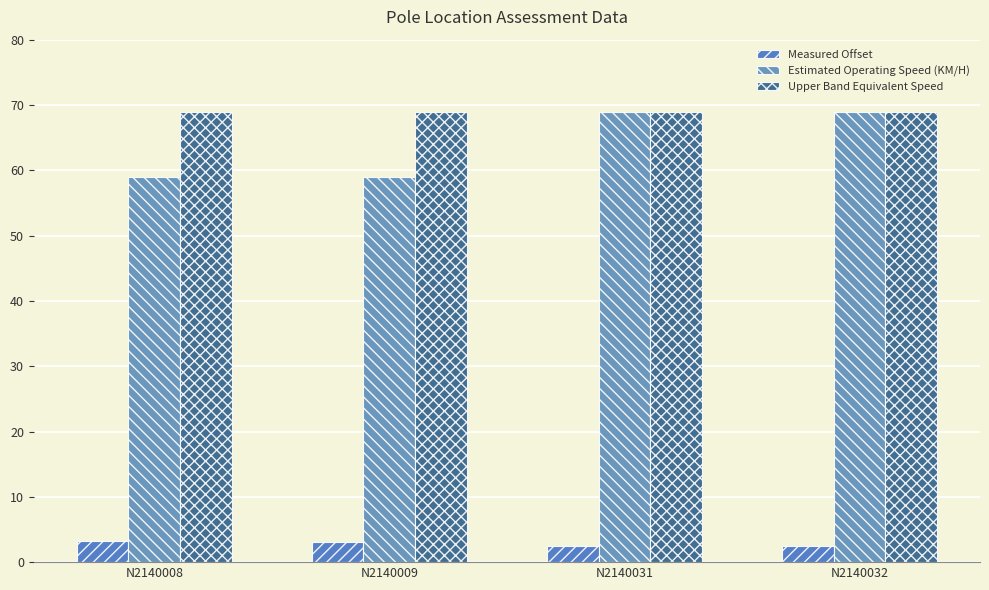

The Estimated Operating Speed (KM/H) series shows 59.0 at N2140009. True or false?

True